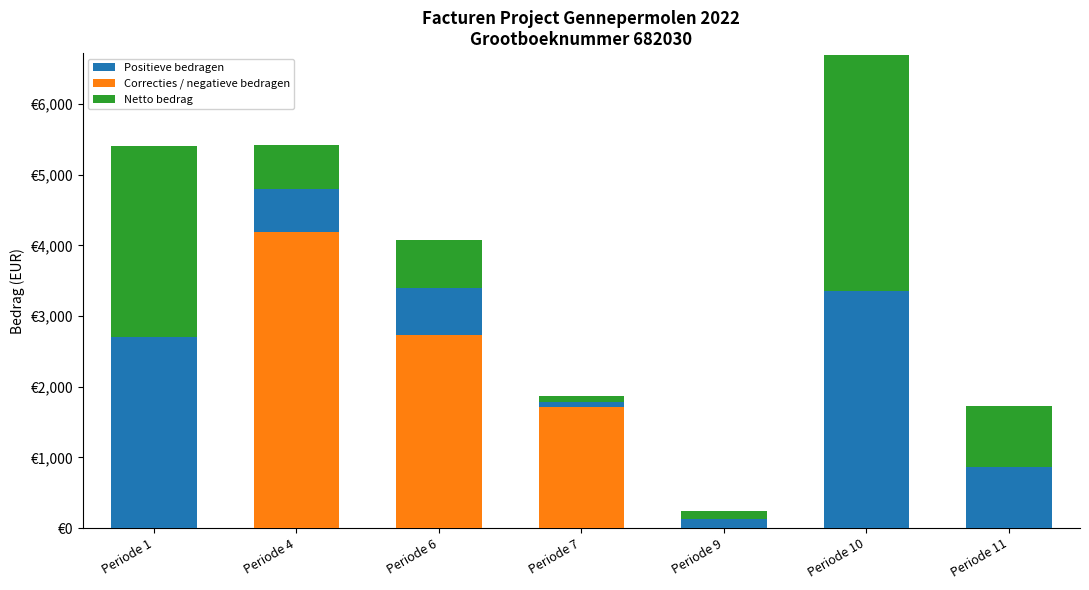

What is the value of the Netto bedrag bar at the 7th from the left?

861.0